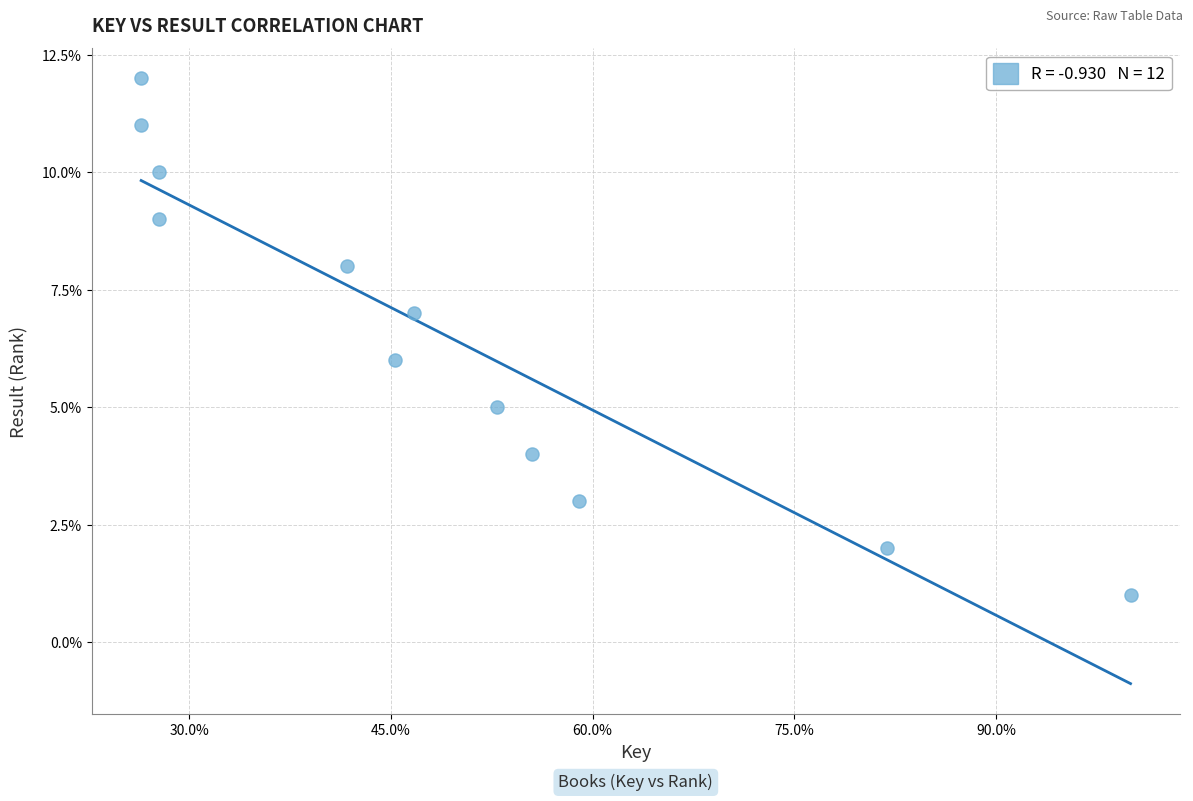

What is the range of Y values (max minus min)?

11